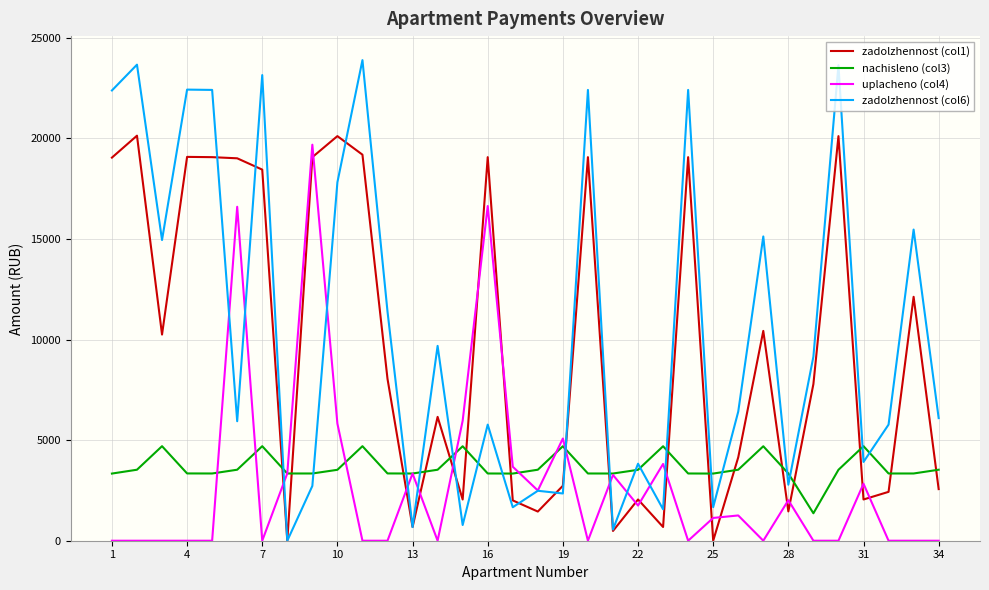

How many lines are shown in the chart?

4